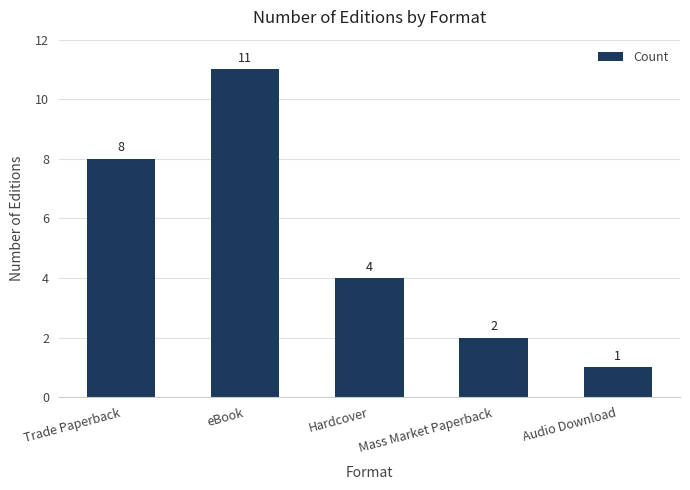

What is the ratio of the value at Hardcover to the value at Trade Paperback?

0.5